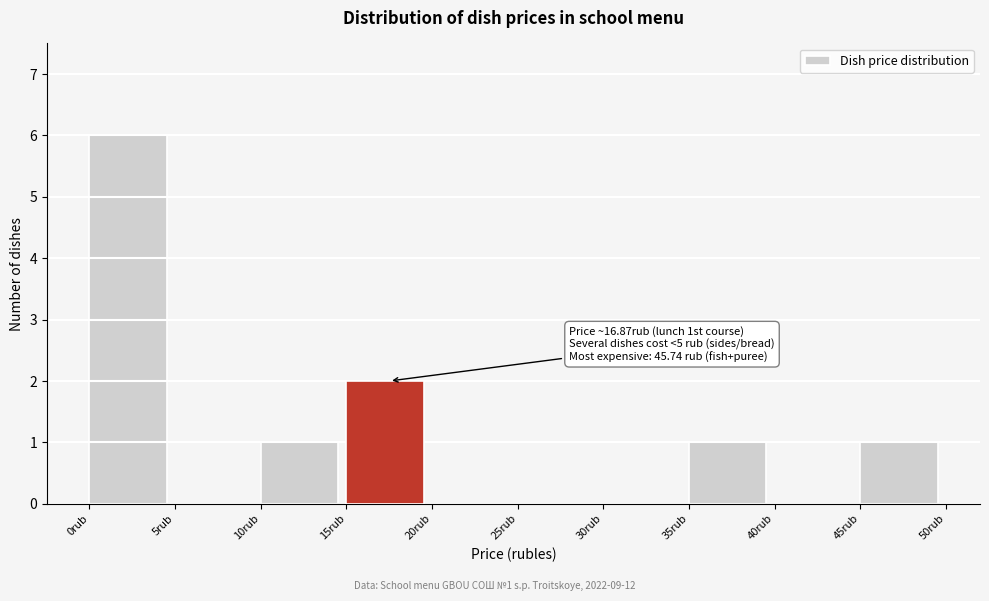

Which range on the x-axis has the tallest bar?

0 to 5